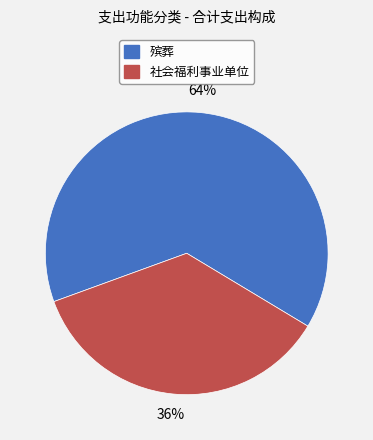

Which category accounts for the majority?

殡葬